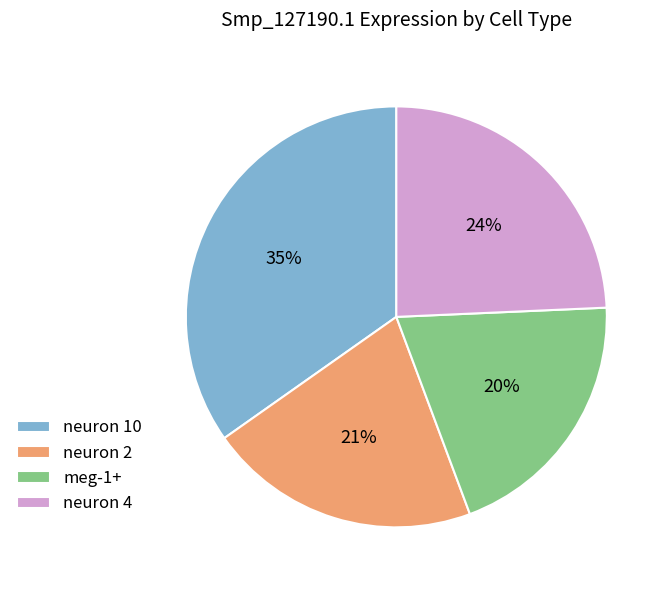

How many slices are in this pie chart?

4